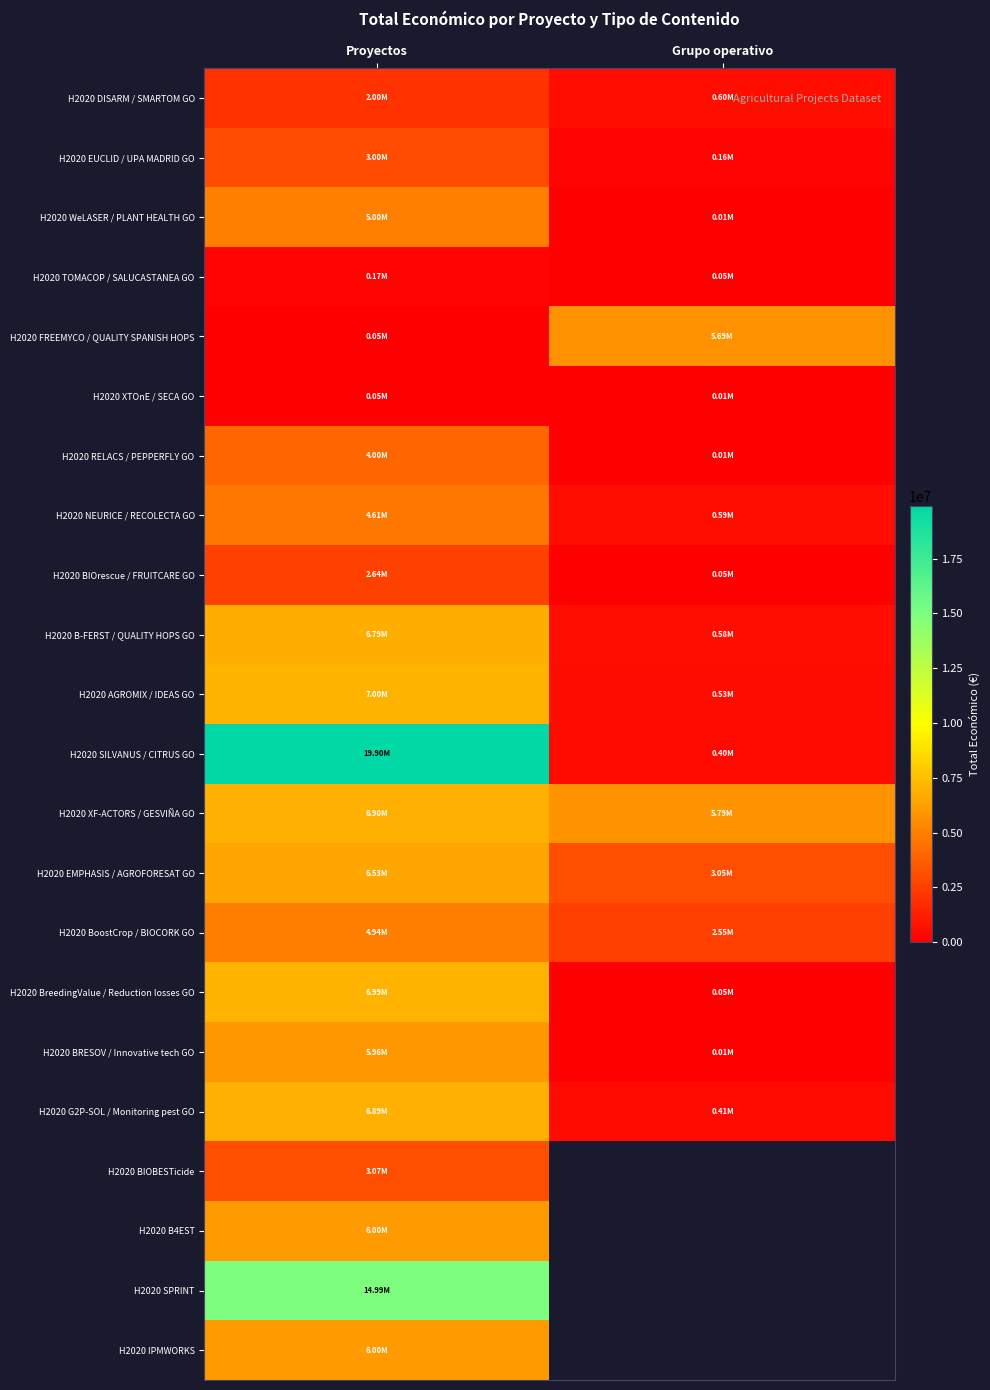

What is the difference between the highest and lowest values at Proyectos?

19852190.0